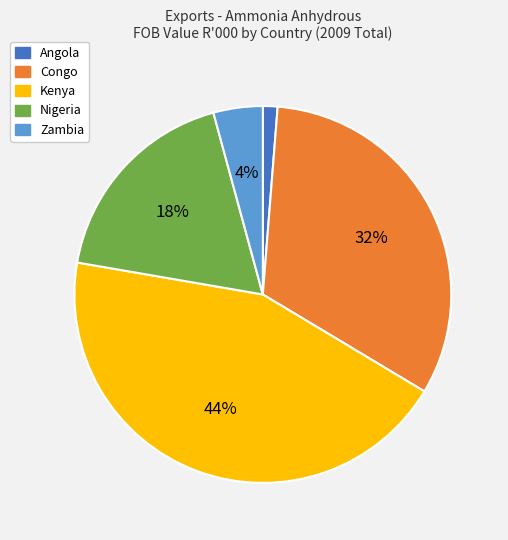

Is there a majority slice in this chart?

No